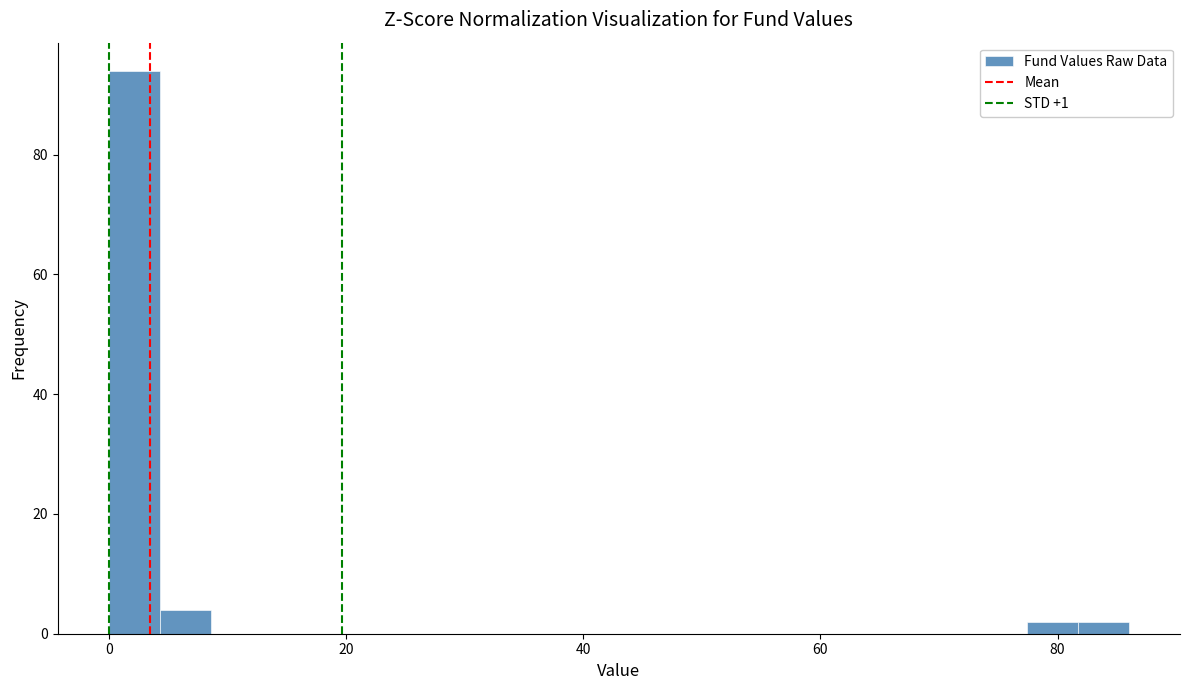

Around what value on the x-axis is the tallest bar? Give the approximate position of its centre, as read against the axis.

2